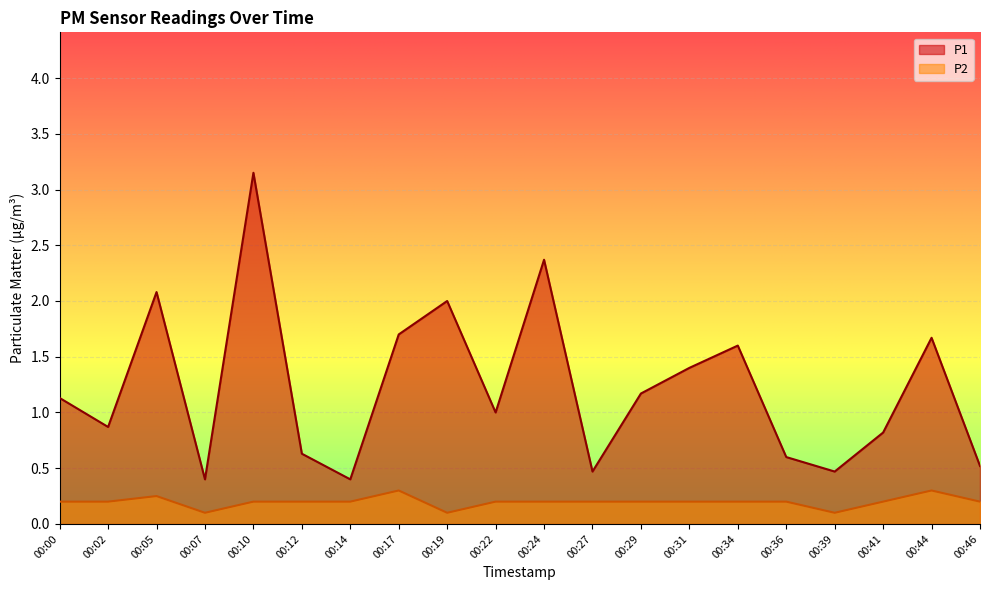

True or false: P2 and P1 intersect in this chart.

False